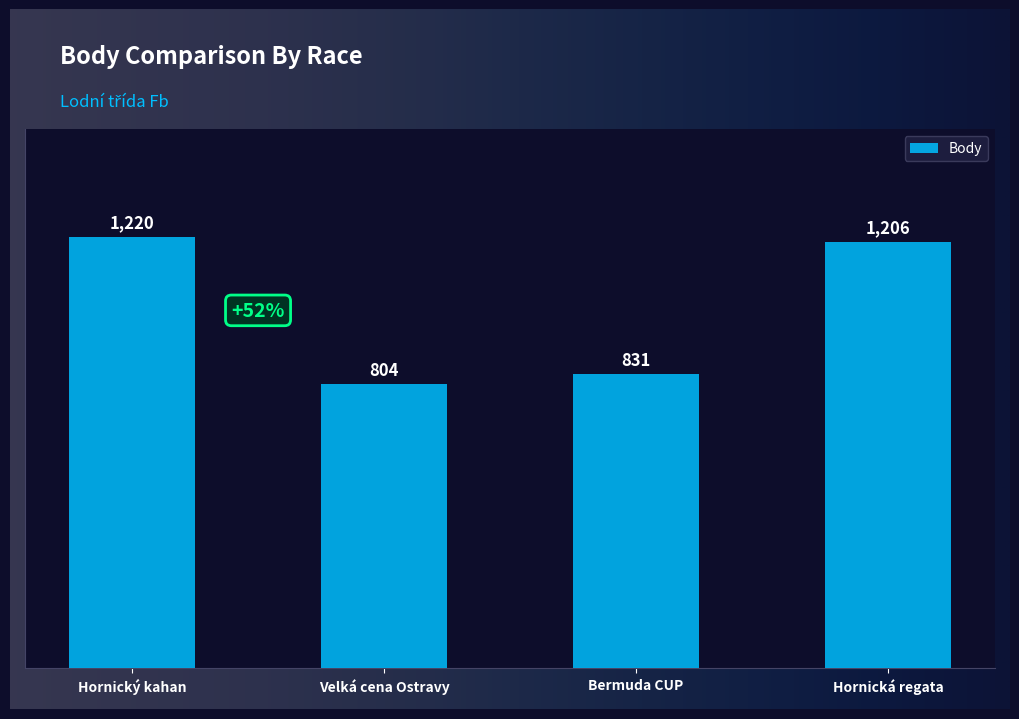

Which has a higher value, Hornický kahan or Bermuda CUP?

Hornický kahan